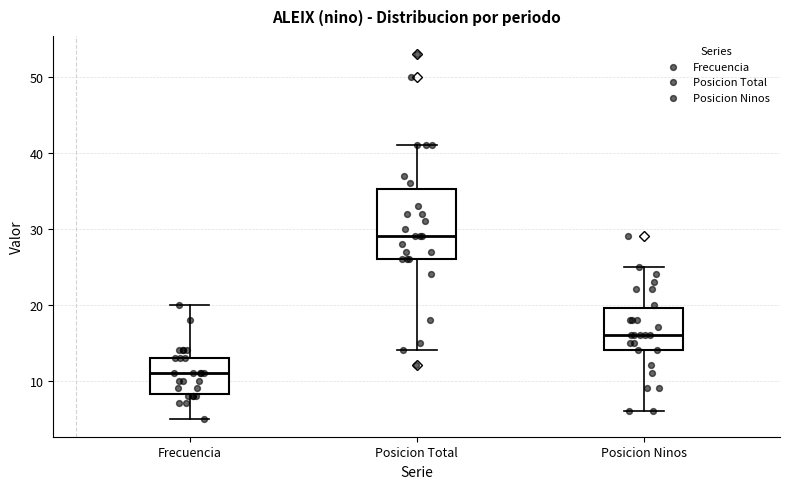

Where does the median line of the box for Posicion Ninos sit on the y-axis? The values are not printed on the chart, so give them approximately, as read against the axis.

16